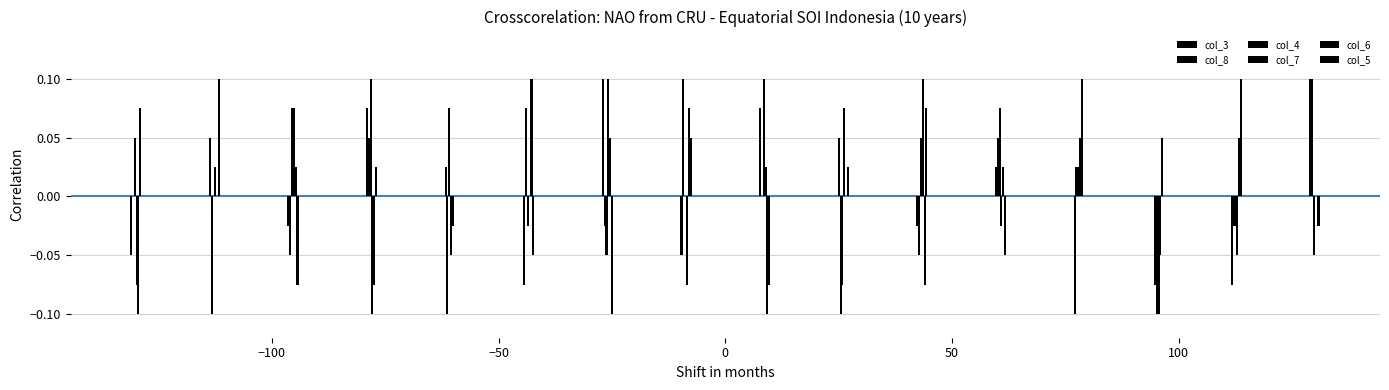

Does the chart contain stacked bars?

No